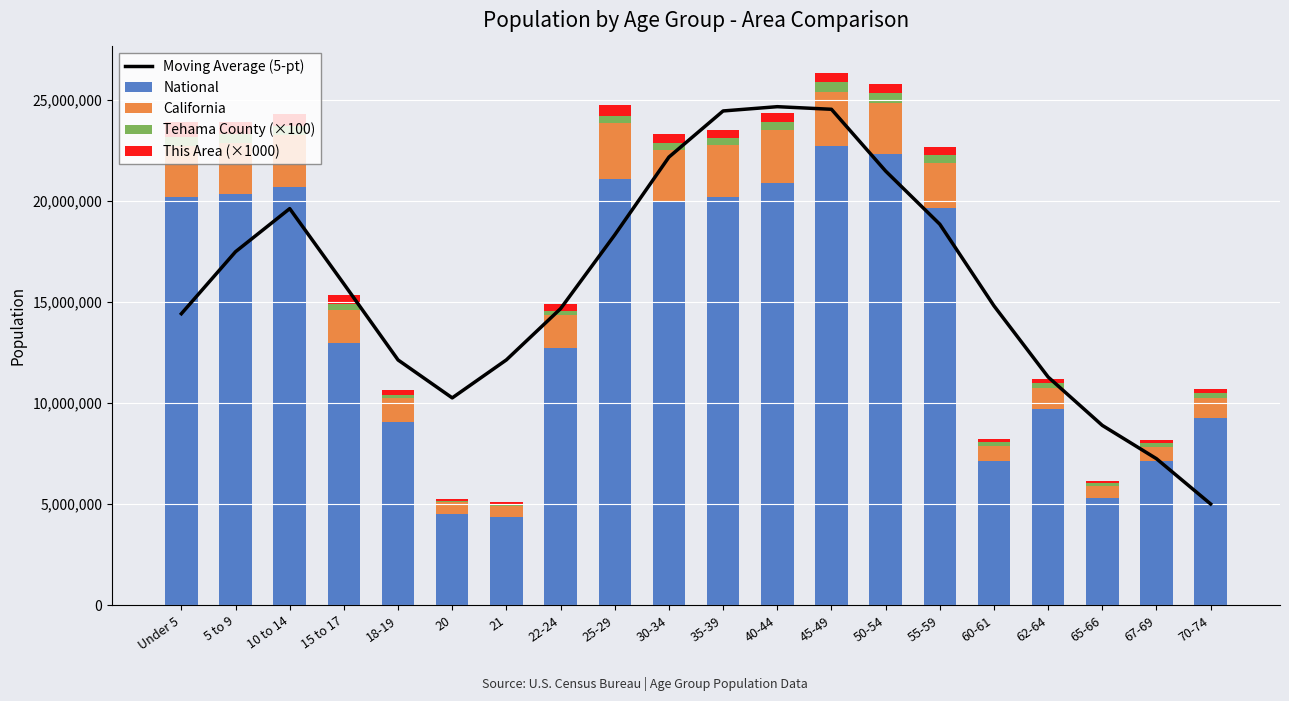

What is the label of the 19th bar from the left?

67-69